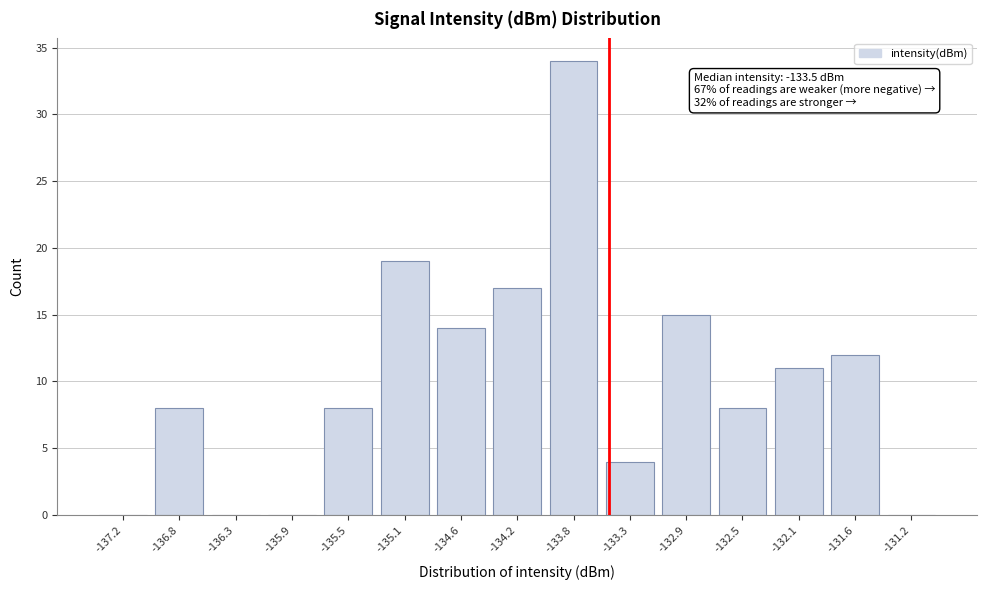

Reading right to left, transcribe all the data shown in this chart.

-131.2=0	-131.6=12	-132.1=11	-132.5=8	-132.9=15	-133.3=4	-133.8=34	-134.2=17	-134.6=14	-135.1=19	-135.5=8	-135.9=0	-136.3=0	-136.8=8	-137.2=0